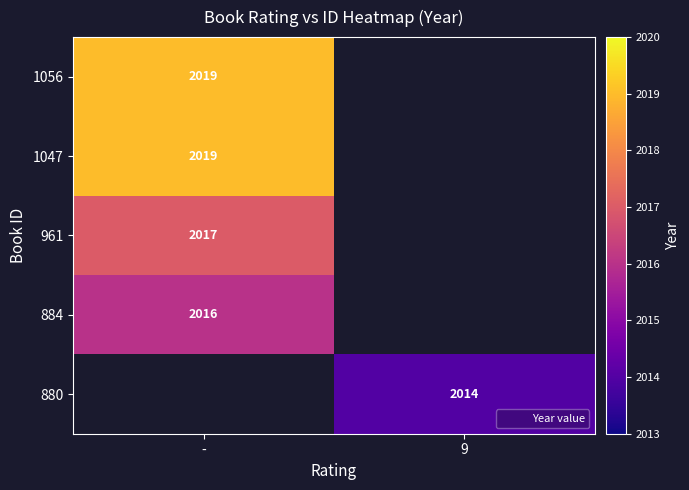

True or false: 884 has a value of 3350 at -.

False